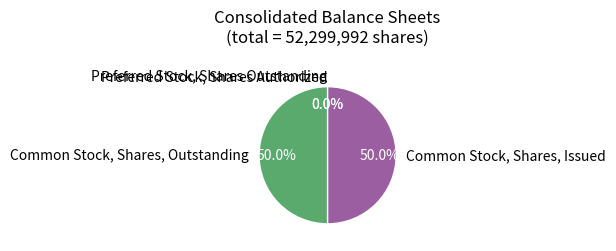

Approximately how many times larger is the value at Common Stock, Shares, Issued compared to Common Stock, Shares, Outstanding?

1.0